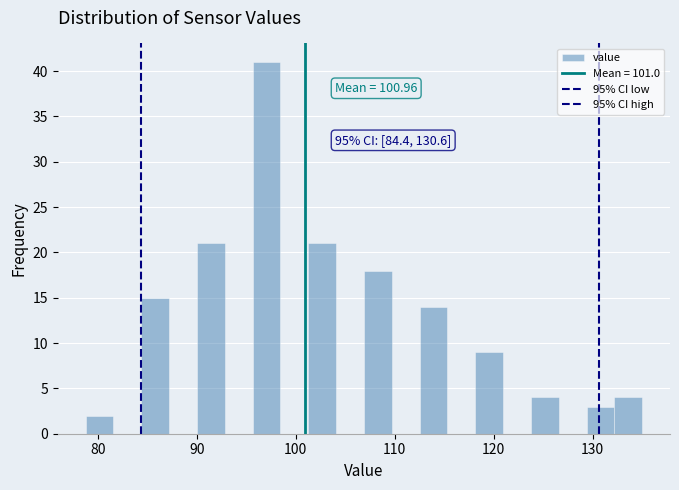

Around what value on the x-axis is the tallest bar? Give the approximate position of its centre, as read against the axis.

97